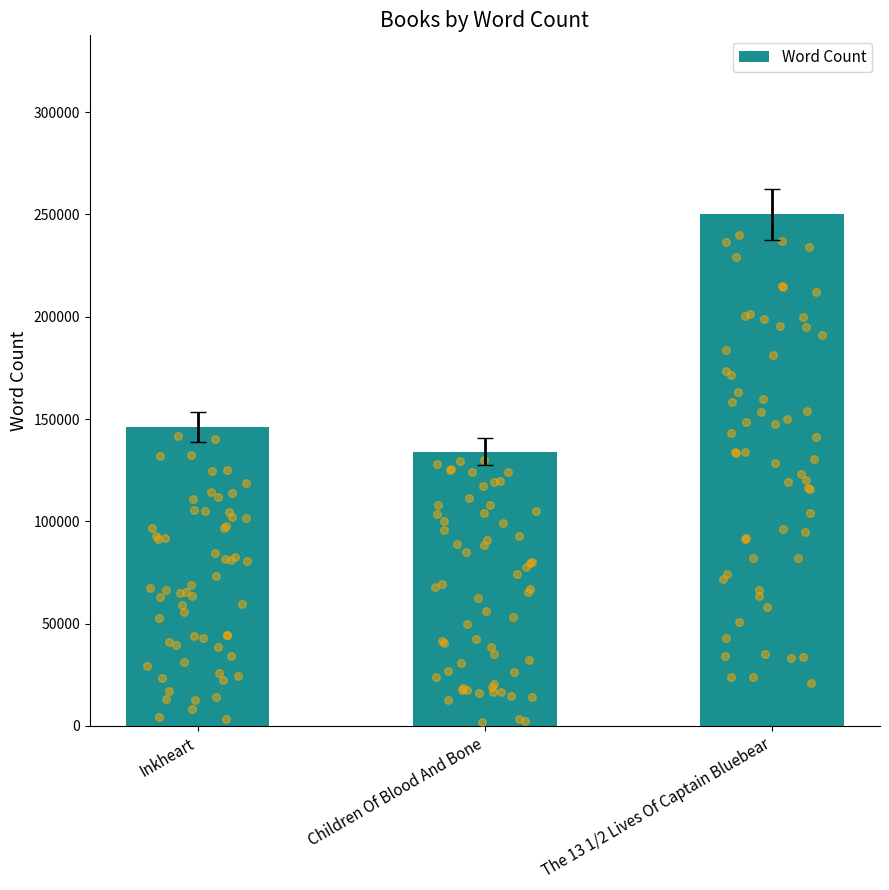

Approximately how many times larger is the value at Children Of Blood And Bone compared to Inkheart?

0.9